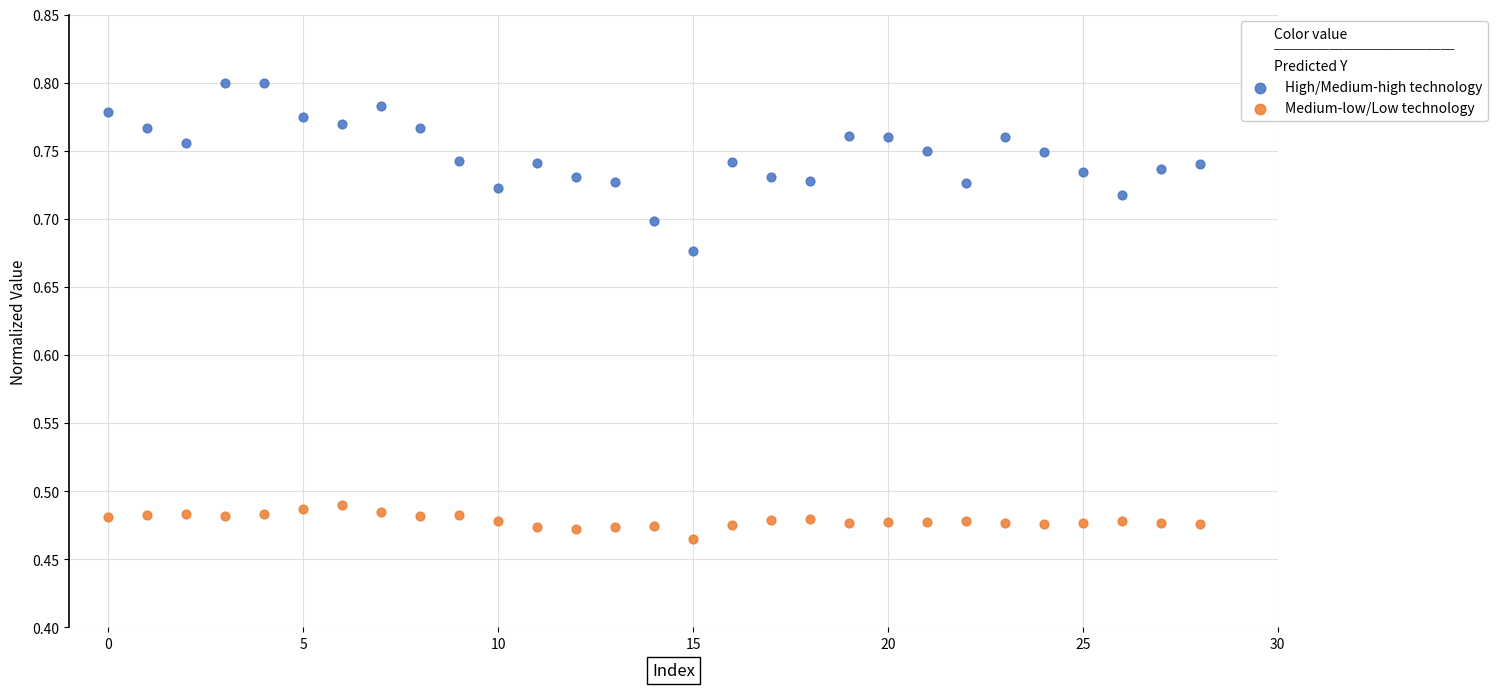

Which series has the widest spread of Y values?

High/Medium-high technology